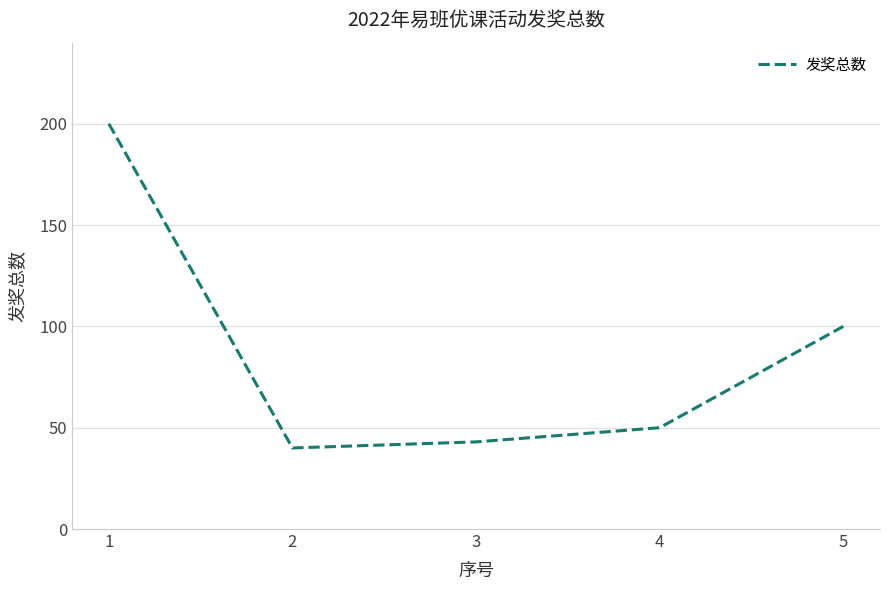

How many categories are shown in the chart?

5